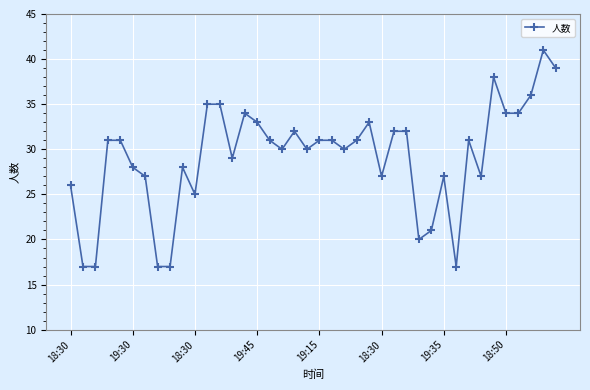

What is the greatest value displayed?

41